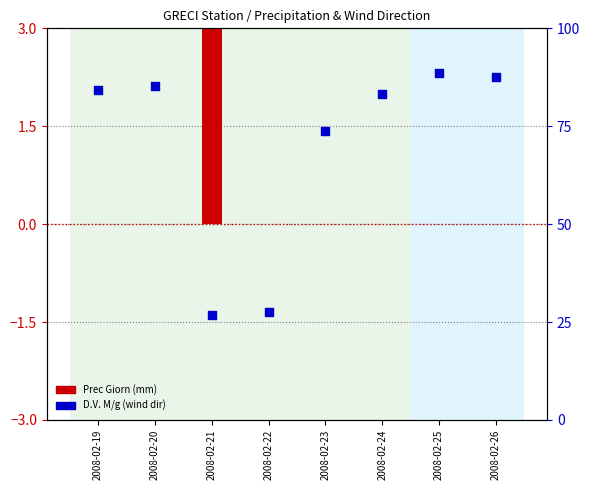

At how many categories does at least one series exceed 58?

6